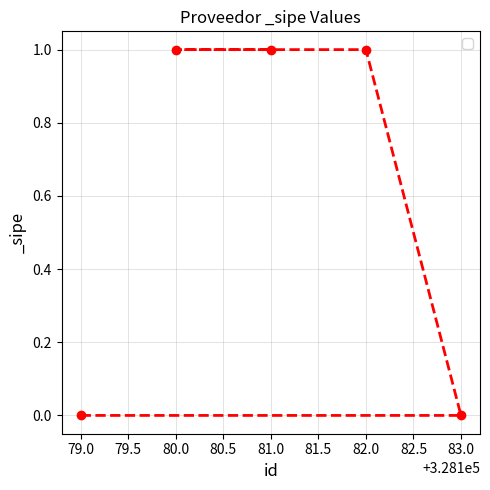

Reading left to right, transcribe all the data shown in this chart.

79.0=0	80.0=1	81.0=1	82.0=1	83.0=0